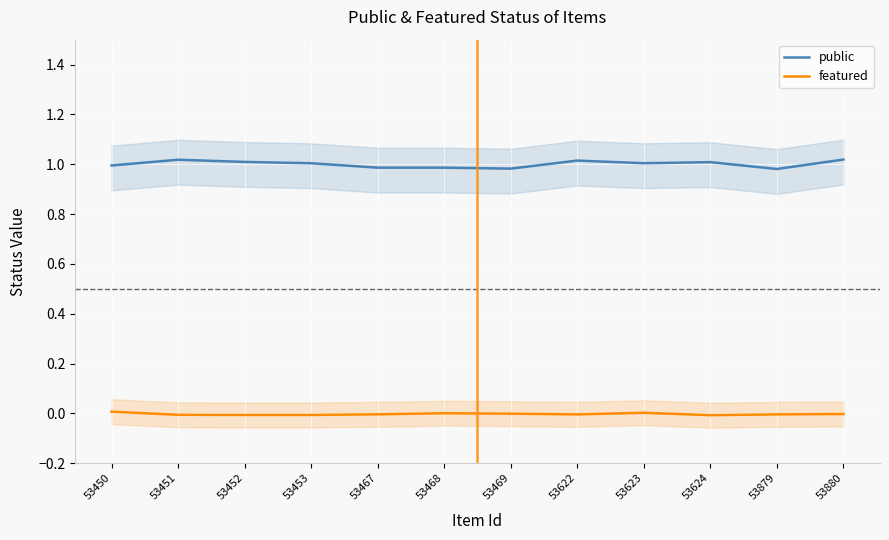

True or false: public has a value of 1.0 at 53880.

True